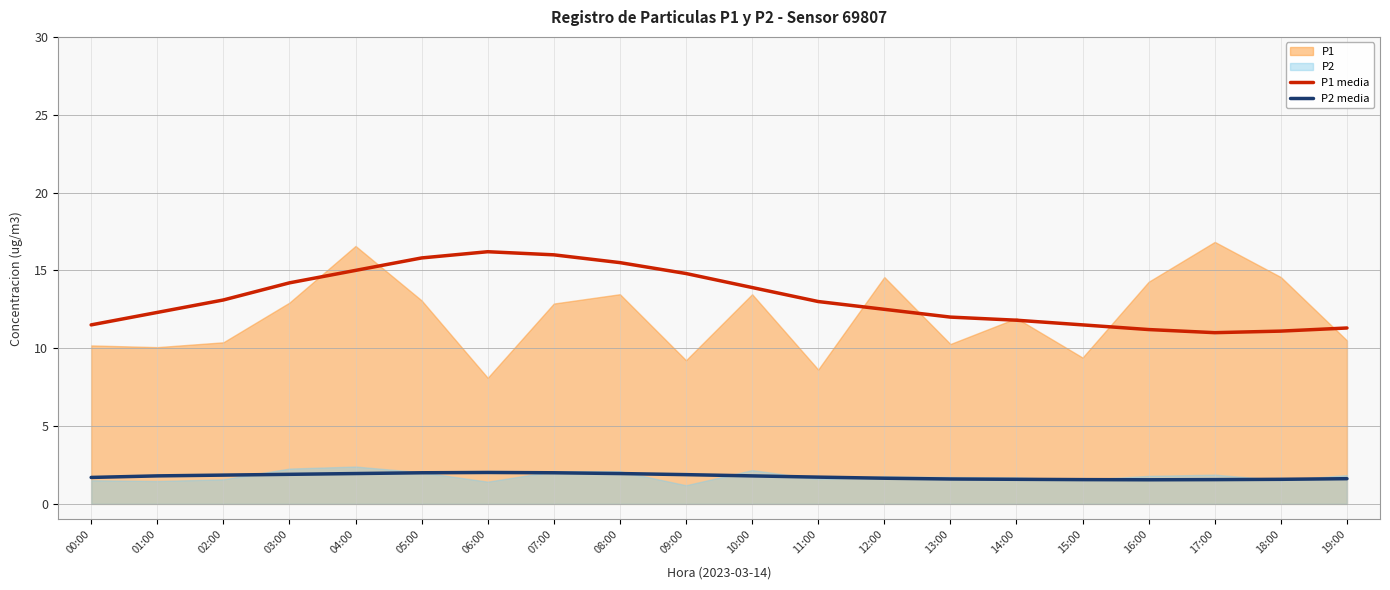

Where does the P1 media series first go above 13?

02:00